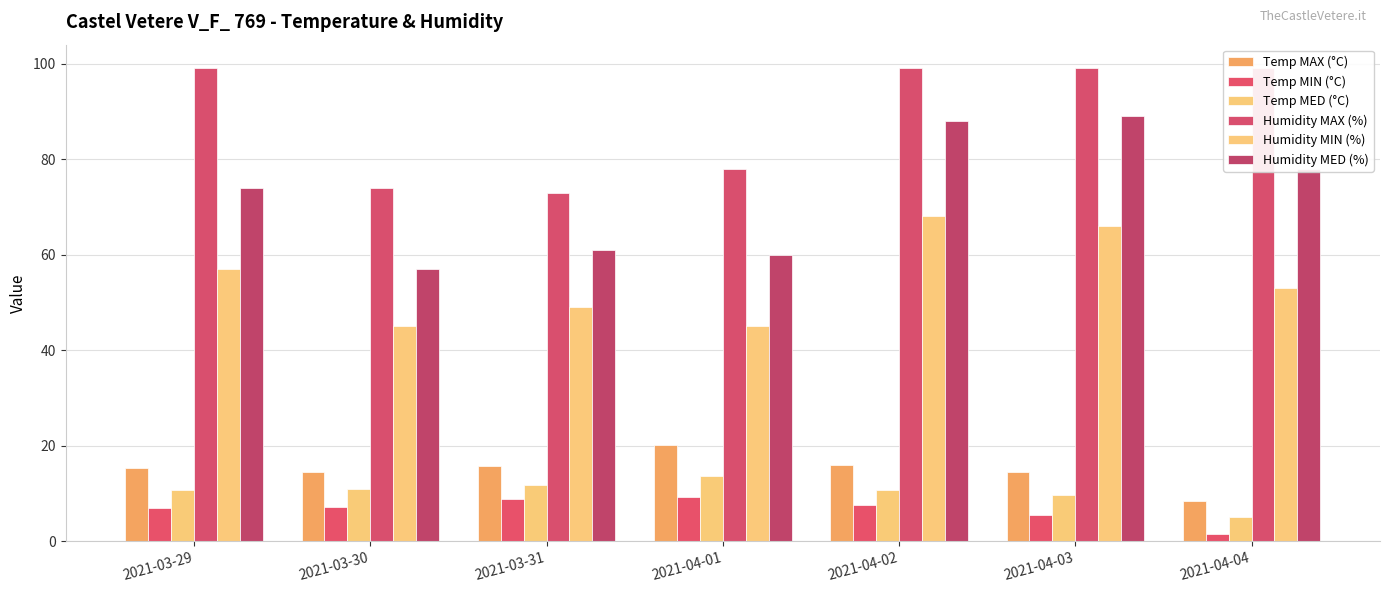

How many series are shown in this chart?

6